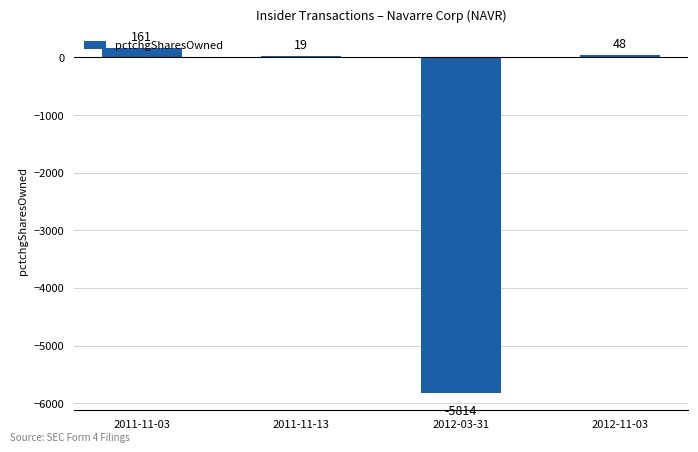

Count the number of data series in this chart.

1